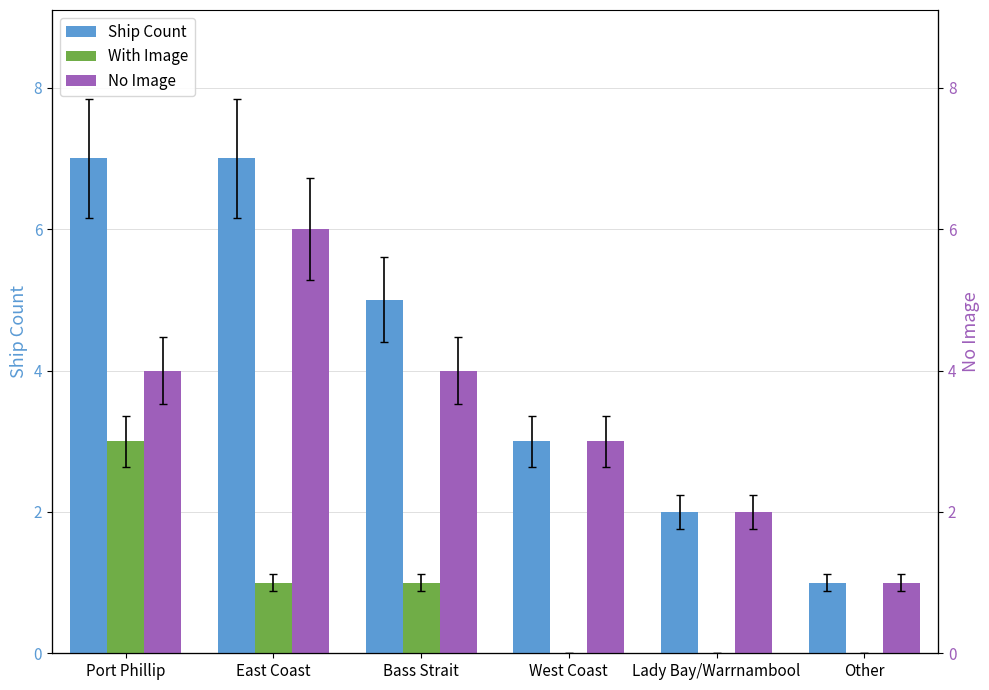

What position from the left is Other?

6